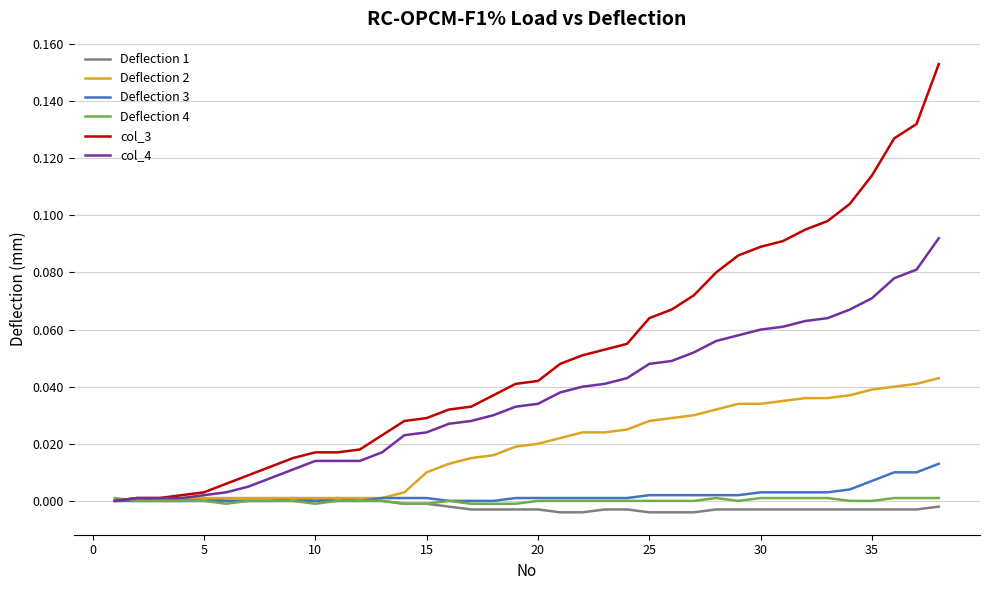

Which series has the largest range (max minus min)?

col_3